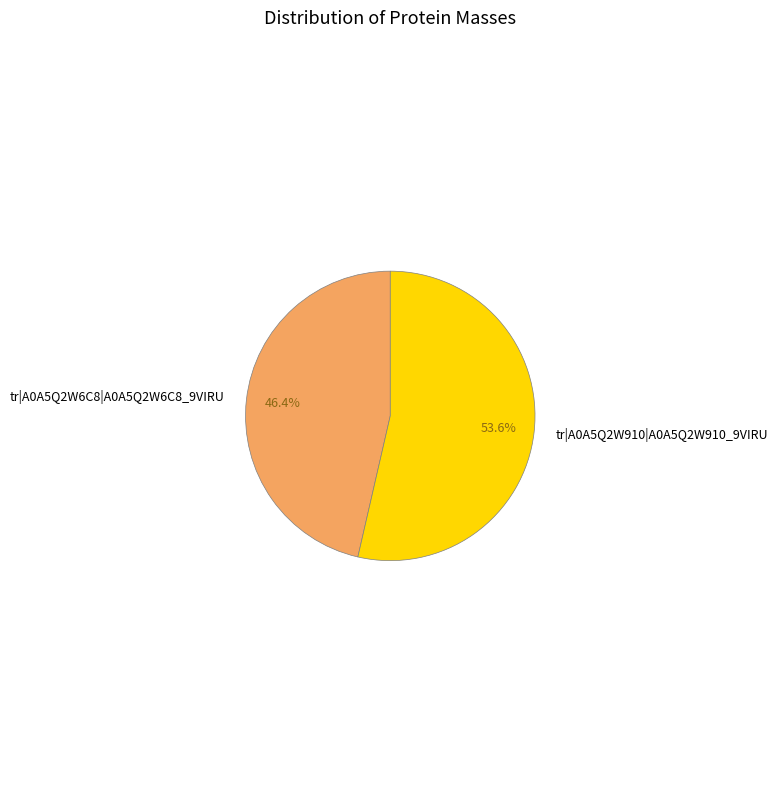

To the nearest percent, what is the average slice percentage?

50%